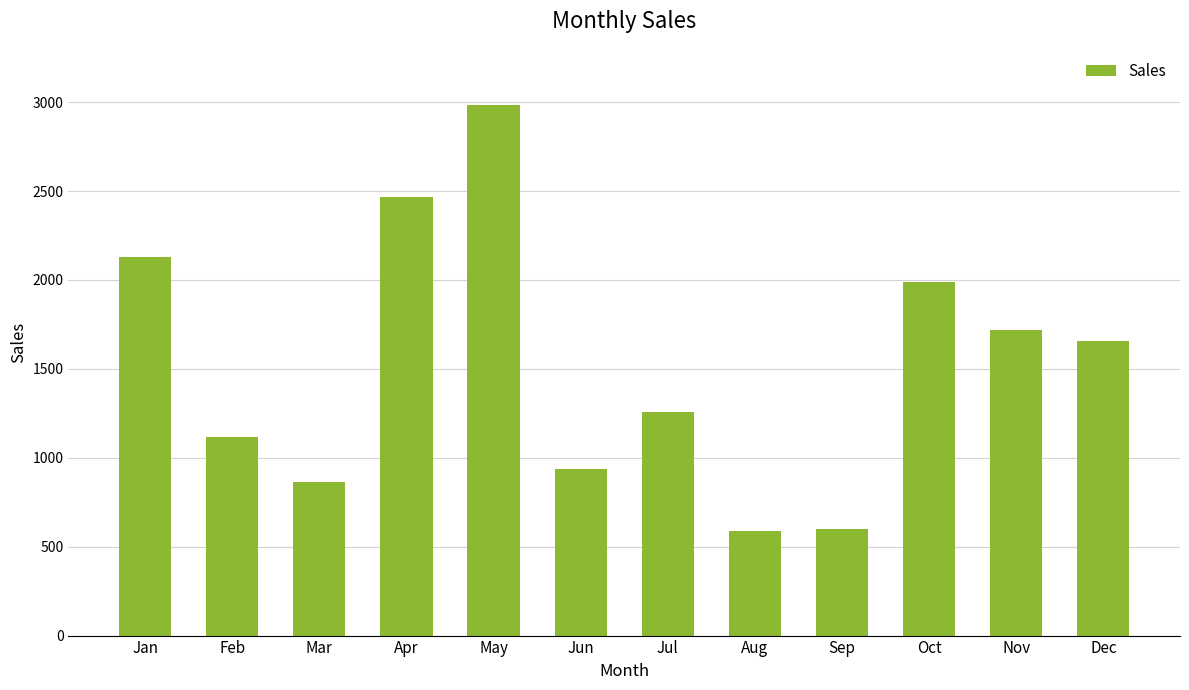

What is the sum of the values at Sep and Jul?

1857